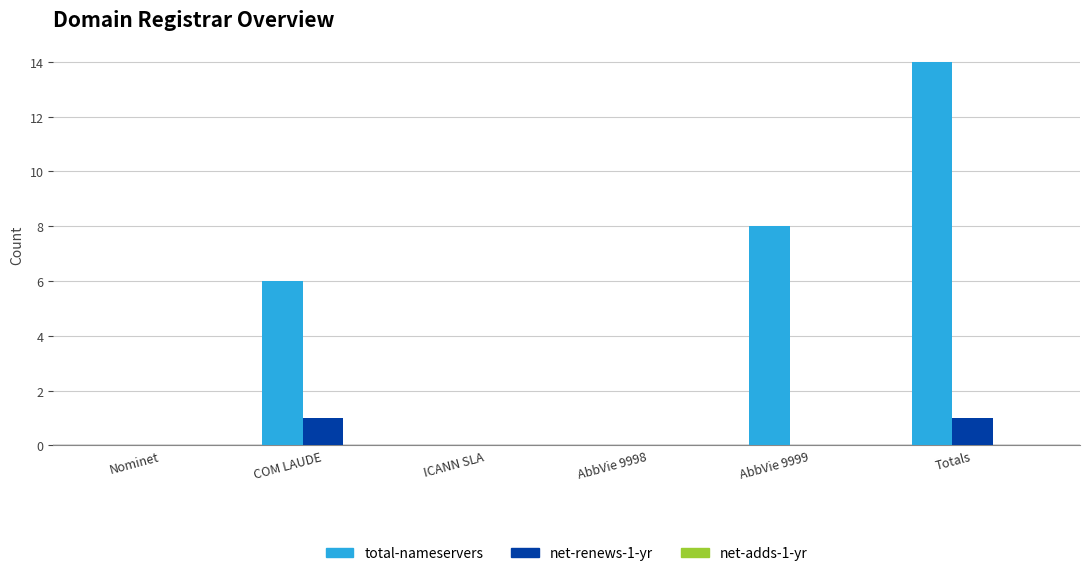

At which category is the sum across all series the highest?

Totals